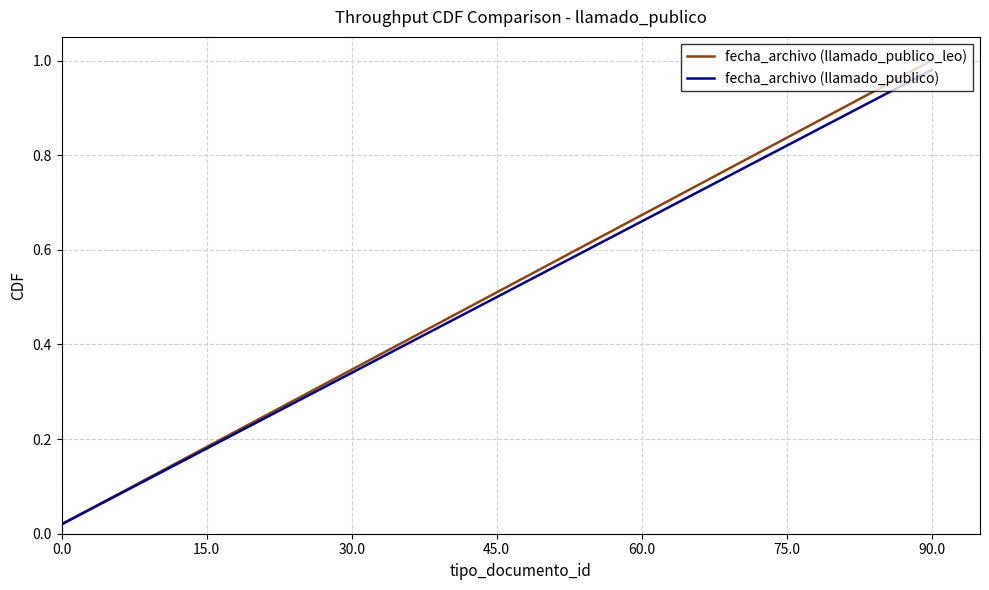

Which series has the widest spread of values?

fecha_archivo (llamado_publico_leo)